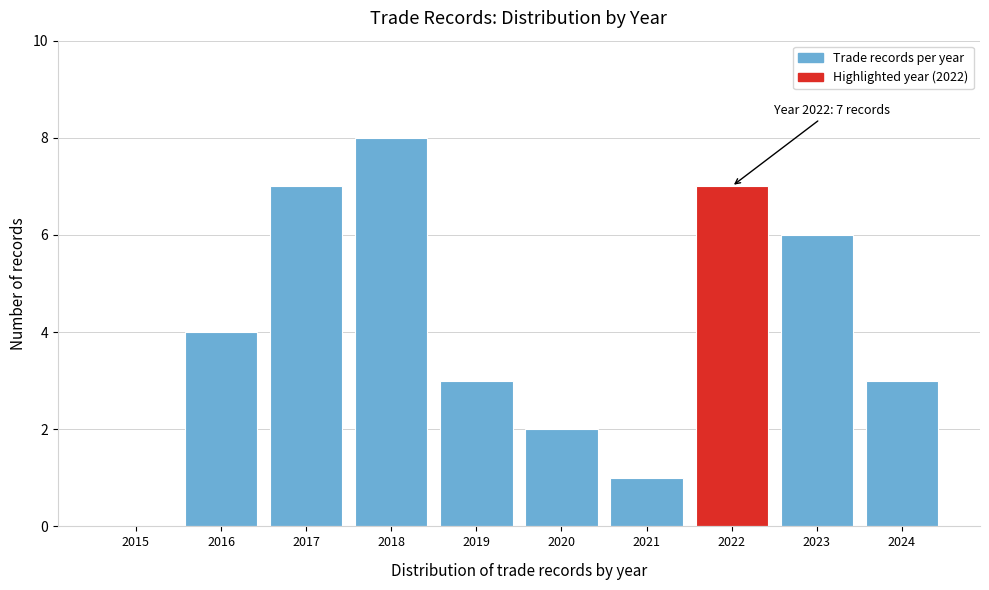

Reading left to right, extract all data points from this chart.

2015=0	2016=4	2017=7	2018=8	2019=3	2020=2	2021=1	2022=7	2023=6	2024=3